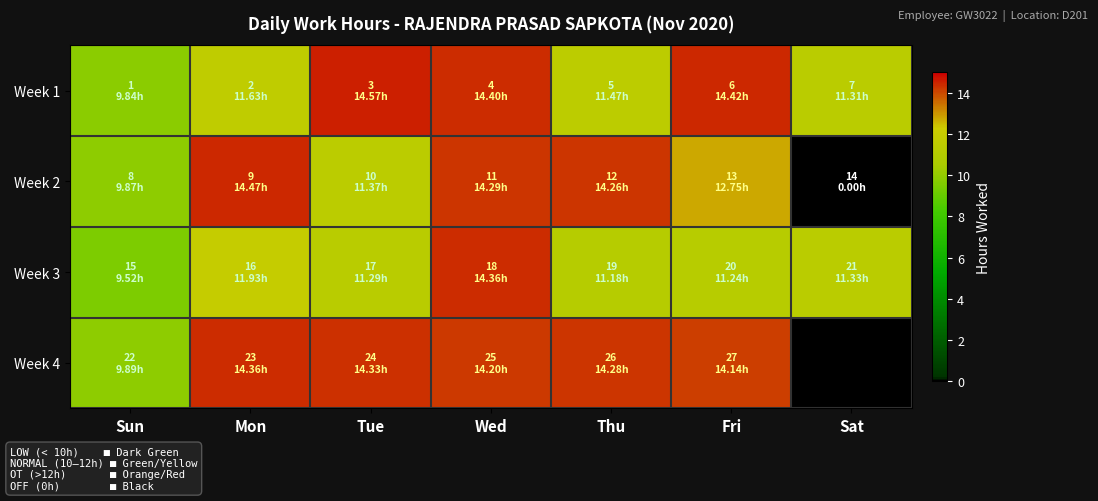

At Sat, list the series in order from smallest to largest.

Week 2, Week 4, Week 1, Week 3